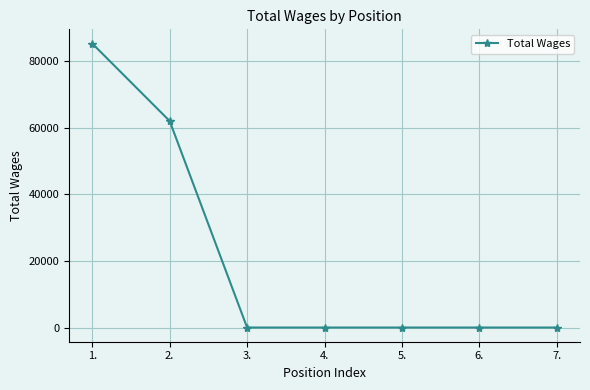

What is the change in value from 1. to 4.?

-85194